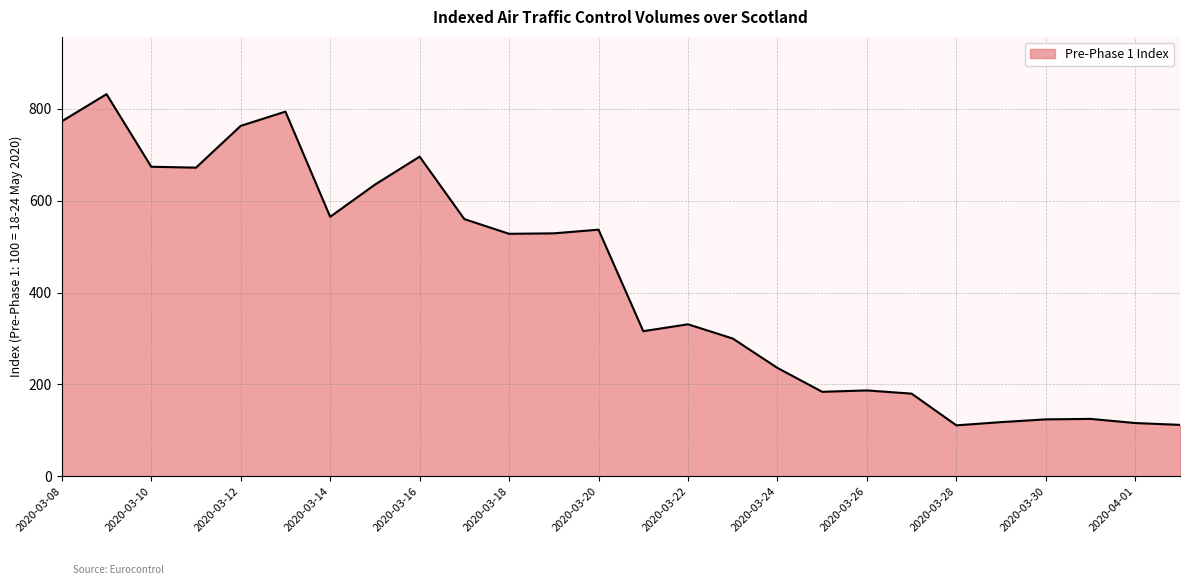

What is the greatest value displayed?

832